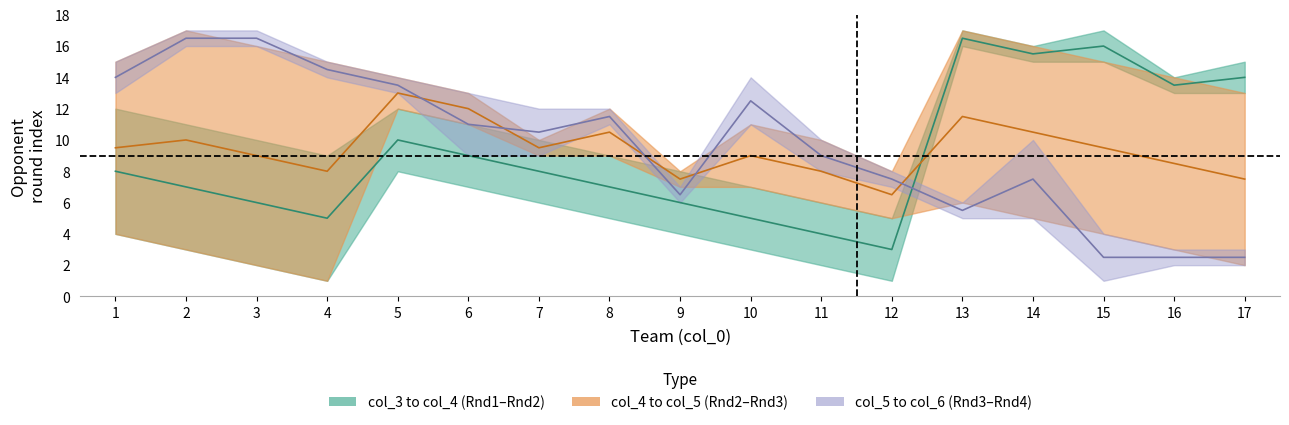

Where is col_6 nearest to the value 9?

6